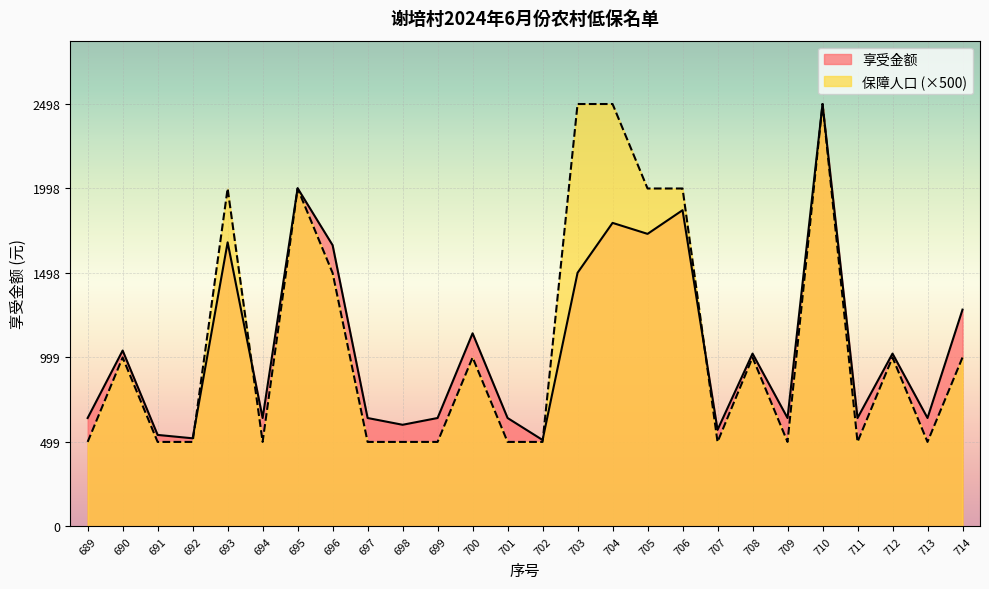

How many interior local valleys does the 享受金额 series have?

9